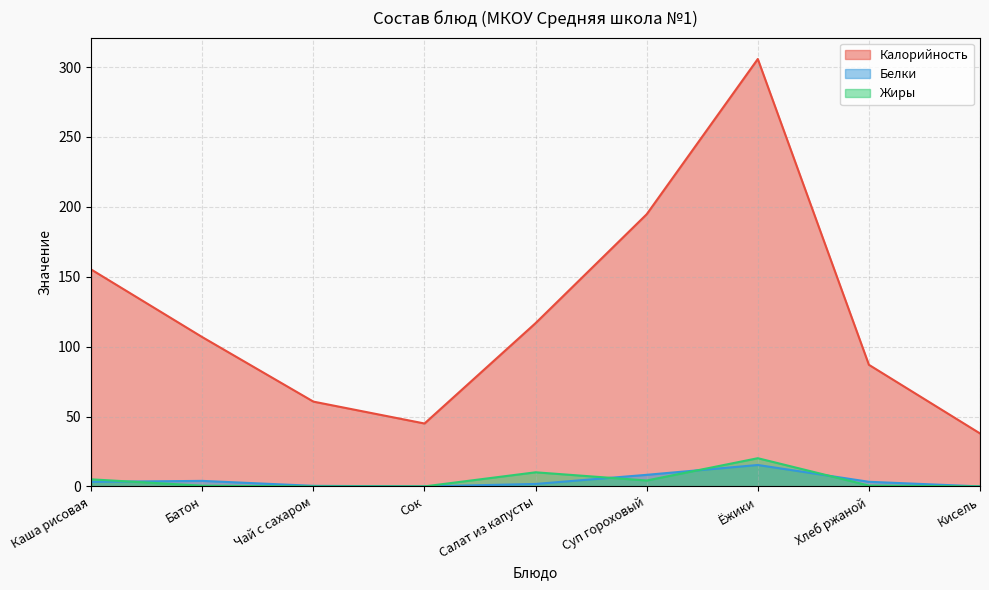

What is the label of the 2nd point from the right?

Хлеб ржаной